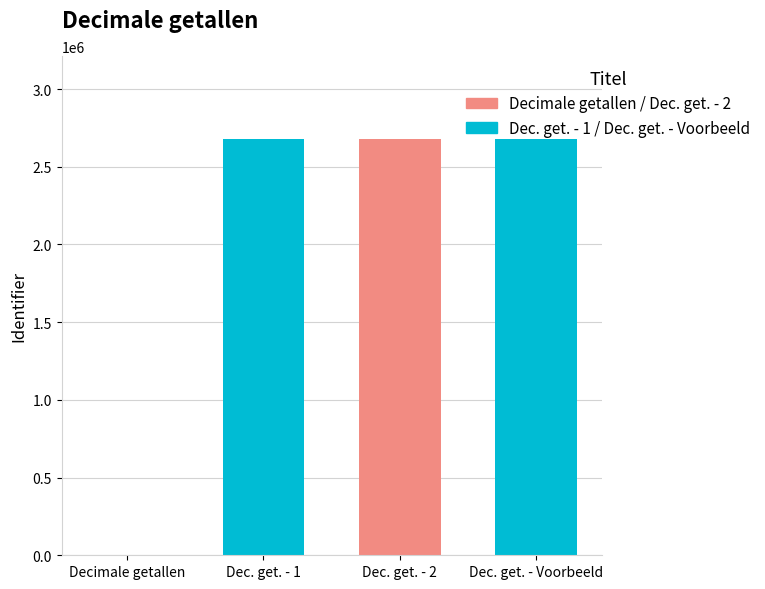

How many bars are there in each group?

3